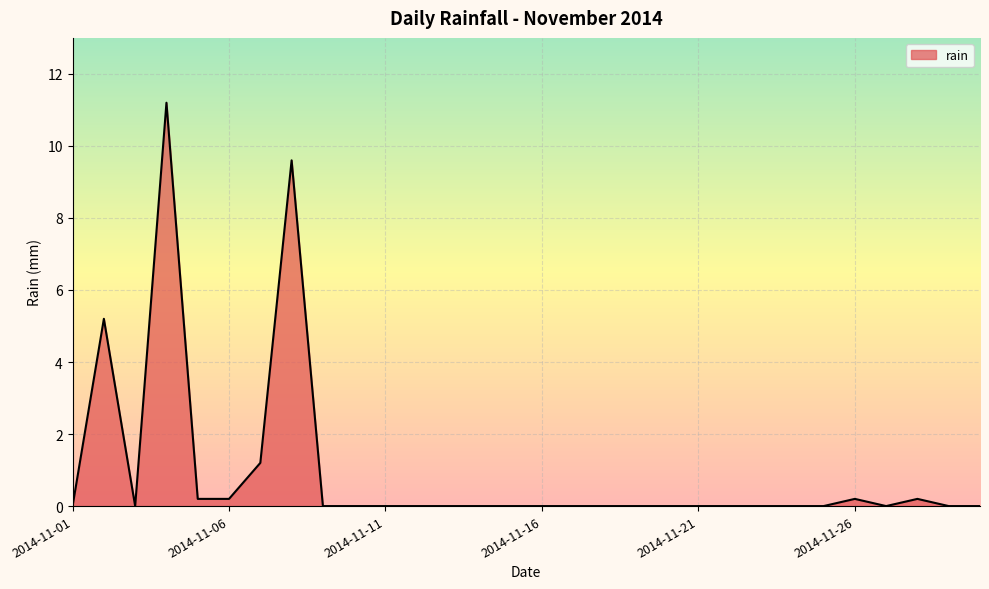

What is the difference between the second highest and second lowest values?

9.6